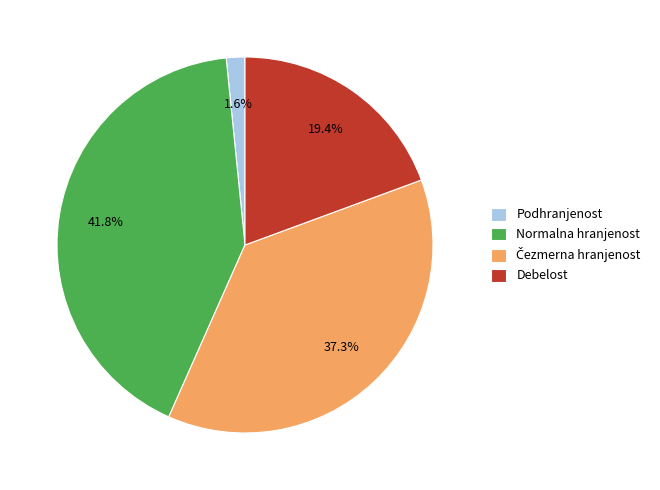

Does Debelost represent more than half of the total?

No